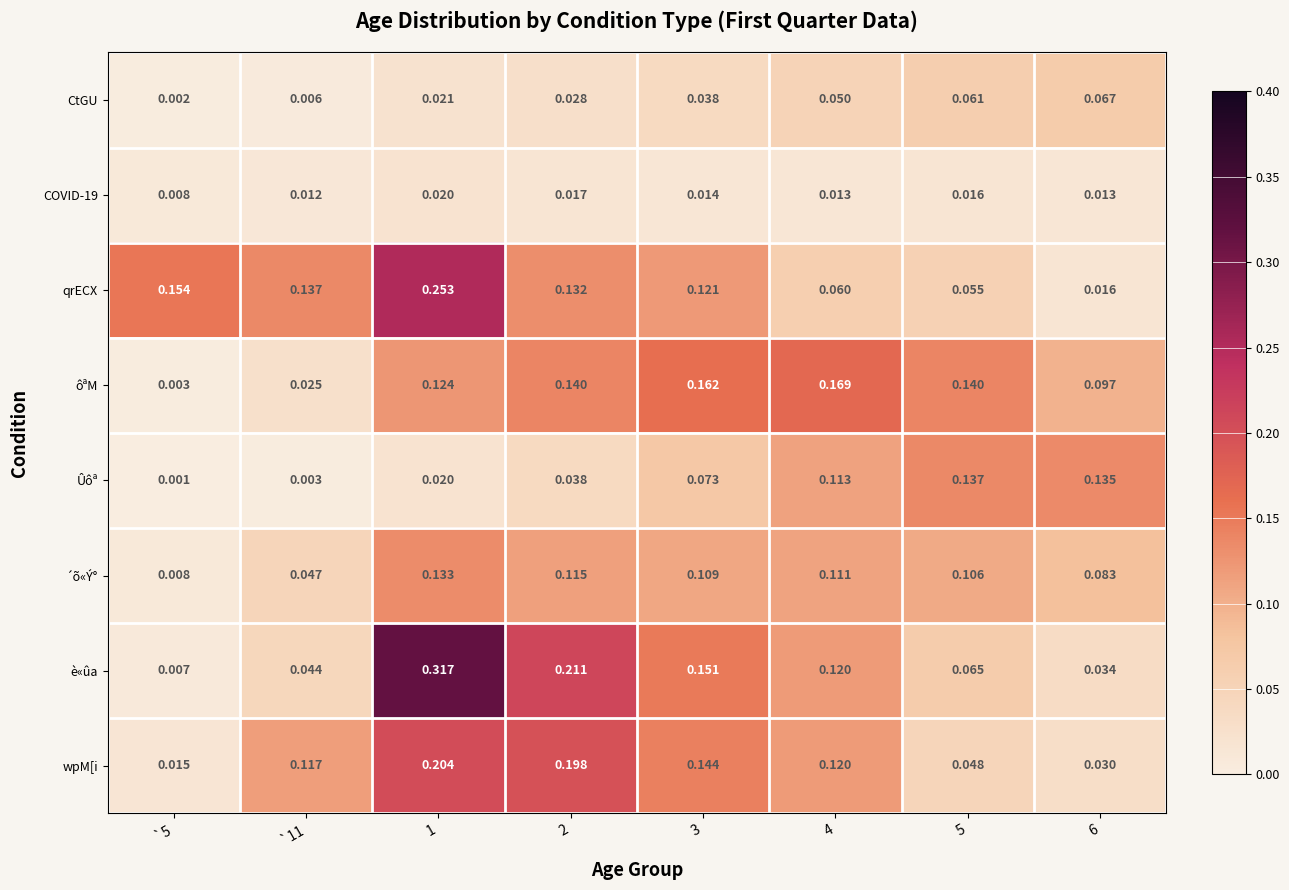

Is the value of wpM[i at `5 greater than the value of CtGU at 5?

No